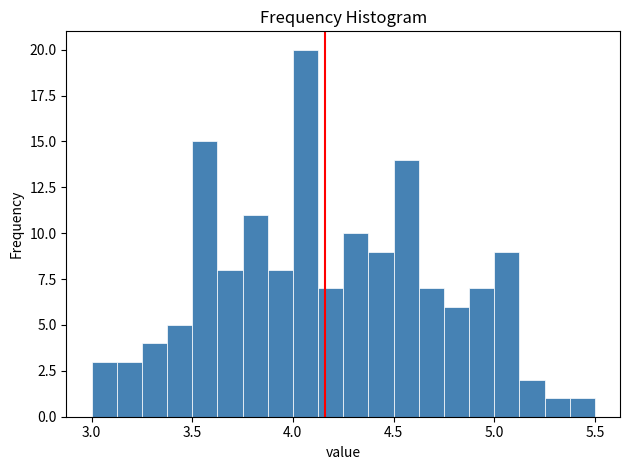

Read against the x-axis, roughly where is the centre of the tallest bar?

4.05